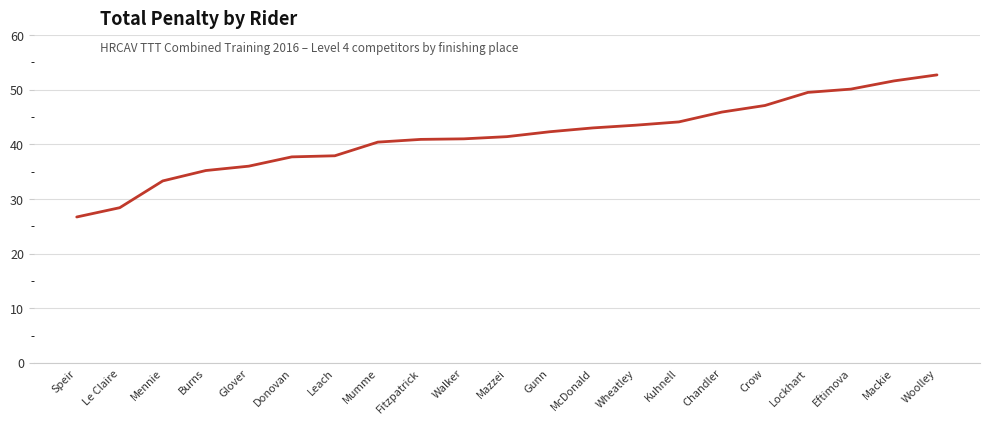

What position from the left is Mumme?

8